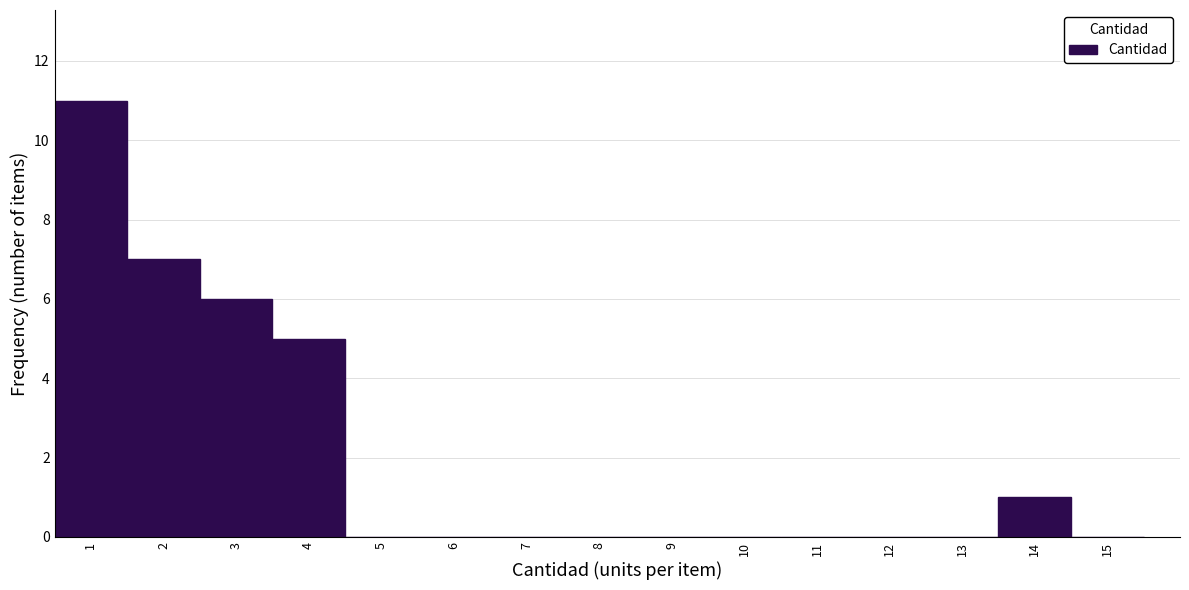

Which range on the x-axis has the tallest bar?

0.5 to 1.5